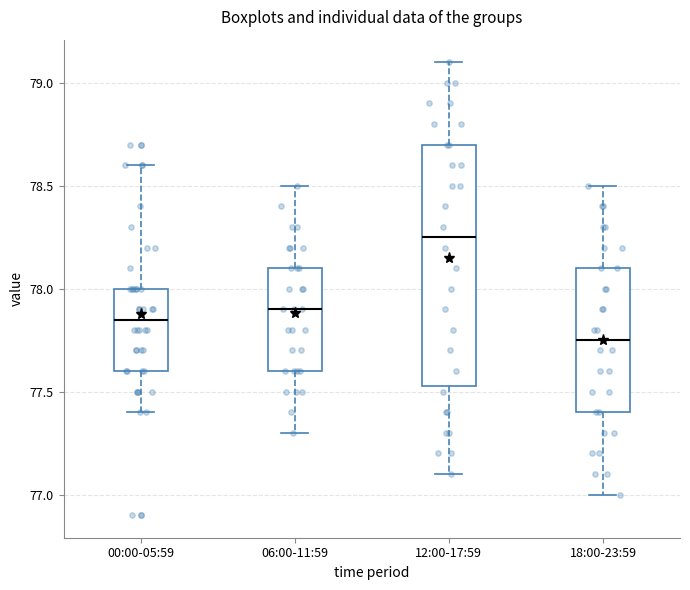

Which box has the highest median line?

12:00-17:59